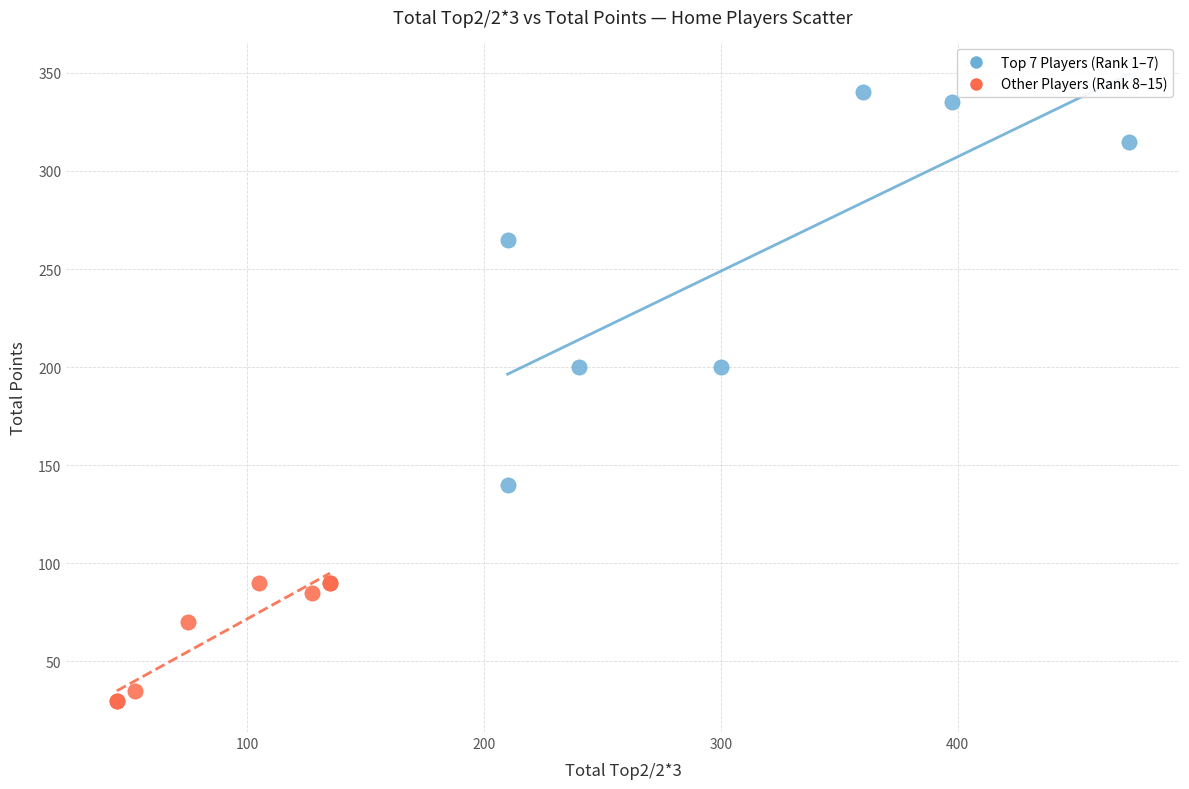

What are all the series names shown in the legend?

Top 7 Players (Rank 1–7), Other Players (Rank 8–15)